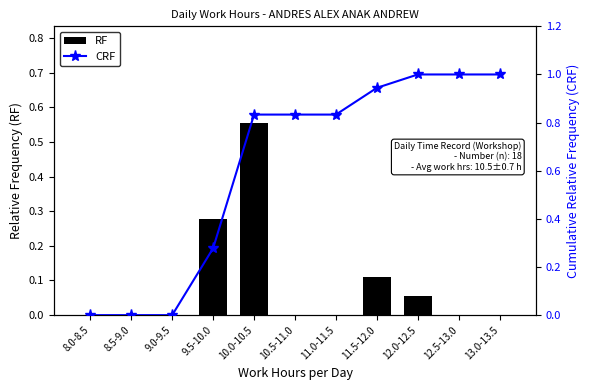

Count the number of categories in the chart.

11